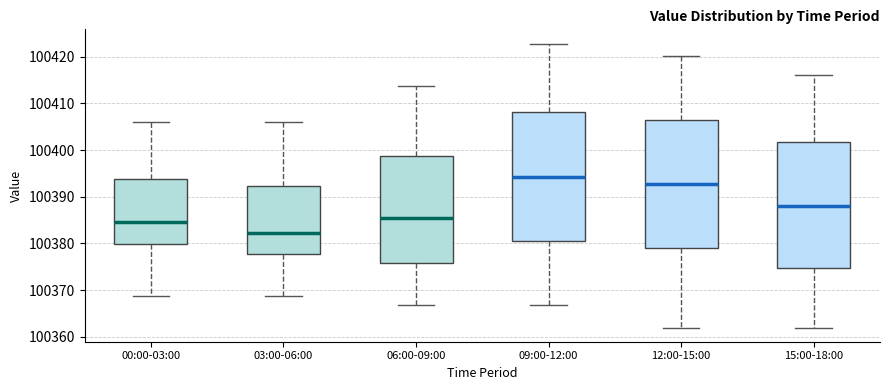

Where does the median line of the box for 00:00-03:00 sit on the y-axis? The values are not printed on the chart, so give them approximately, as read against the axis.

100385